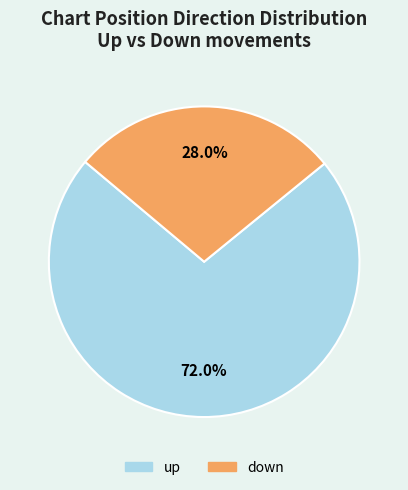

How many segments does this pie chart have?

2